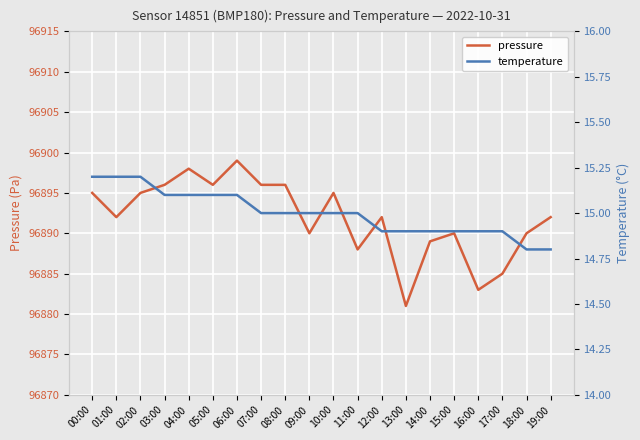

What is the total value across all series at 13:00?

96895.9